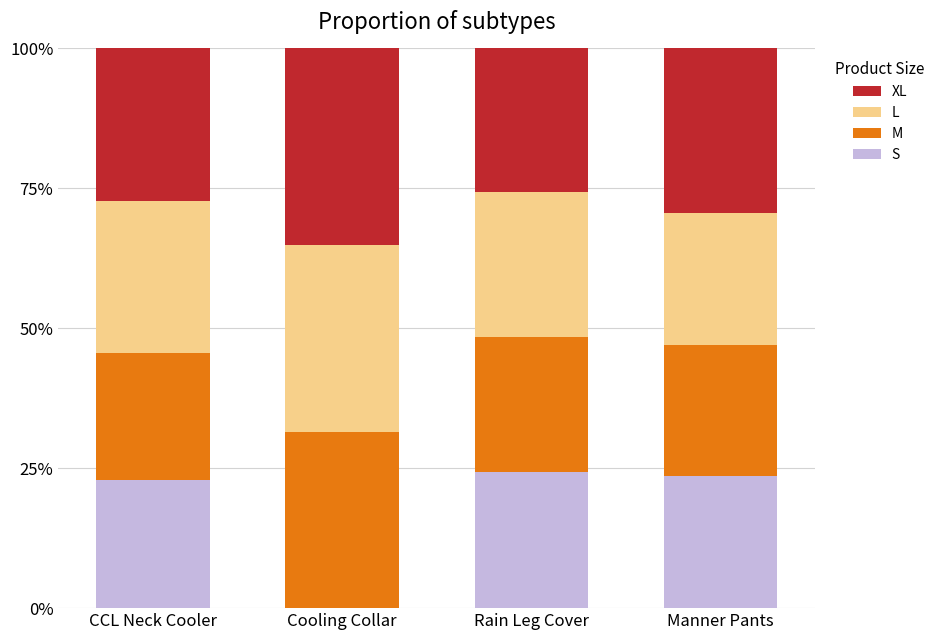

What is the minimum value for XL?

0.3